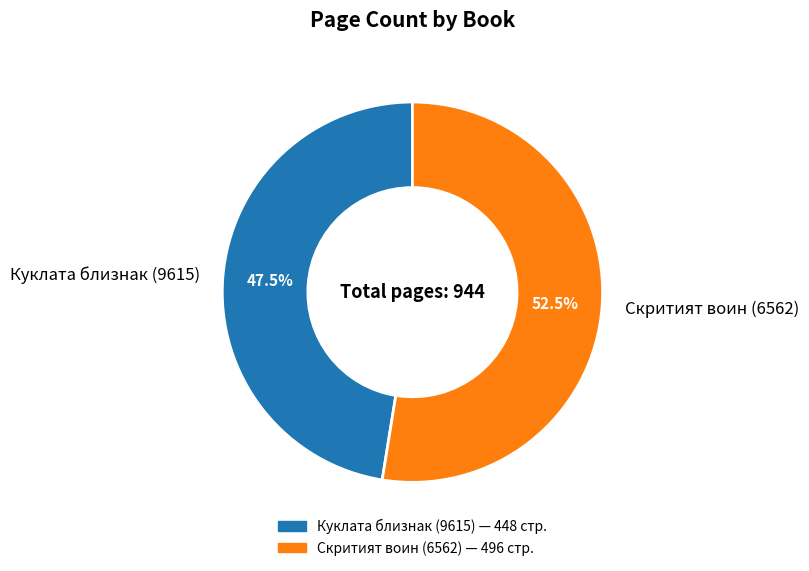

Rank the categories by value from lowest to highest.

Куклата близнак (9615), Скритият воин (6562)